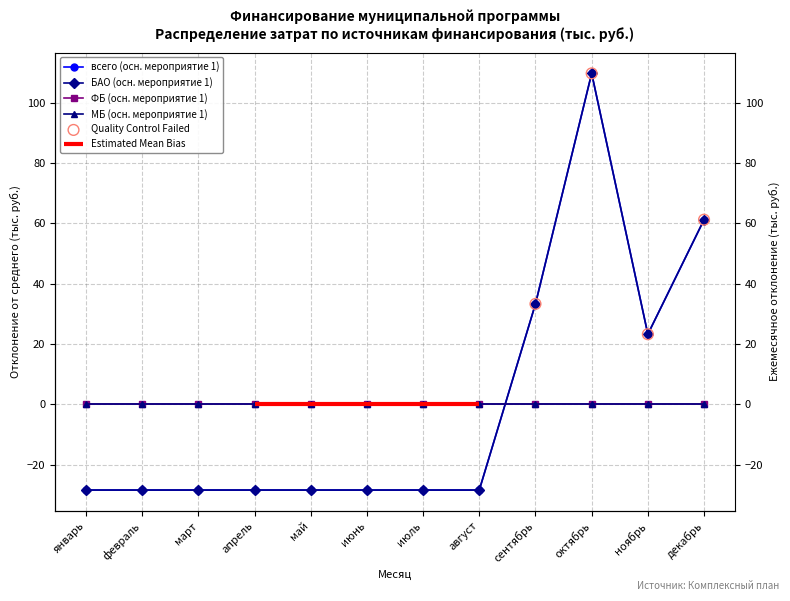

Which series has the largest total across all categories?

всего (осн. мероприятие 1)